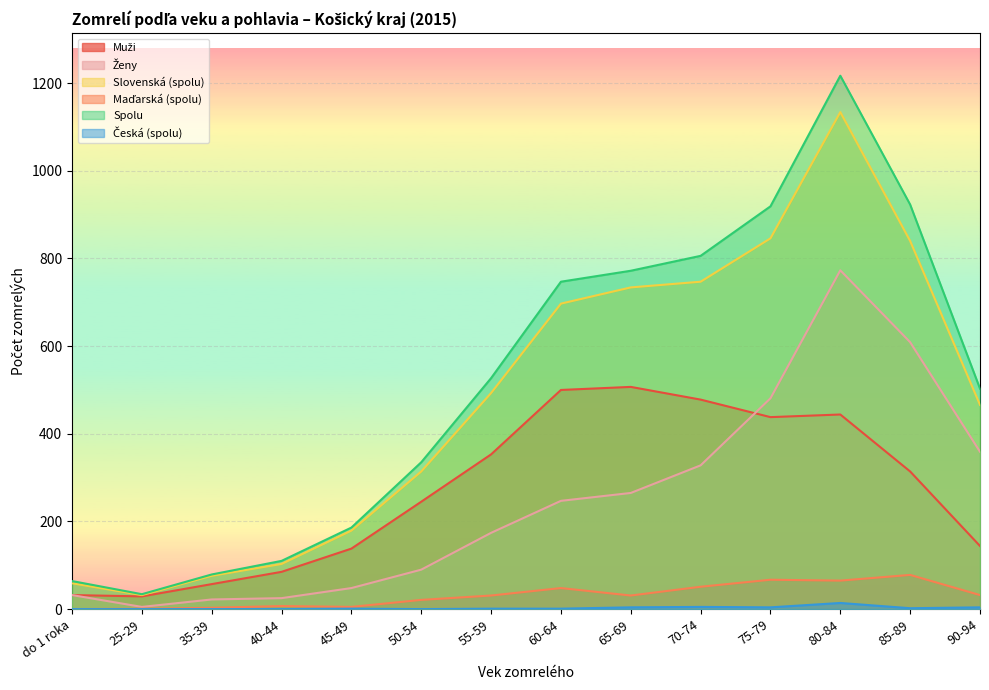

What is the approximate value of Spolu at 85-89, to the nearest 10?

920